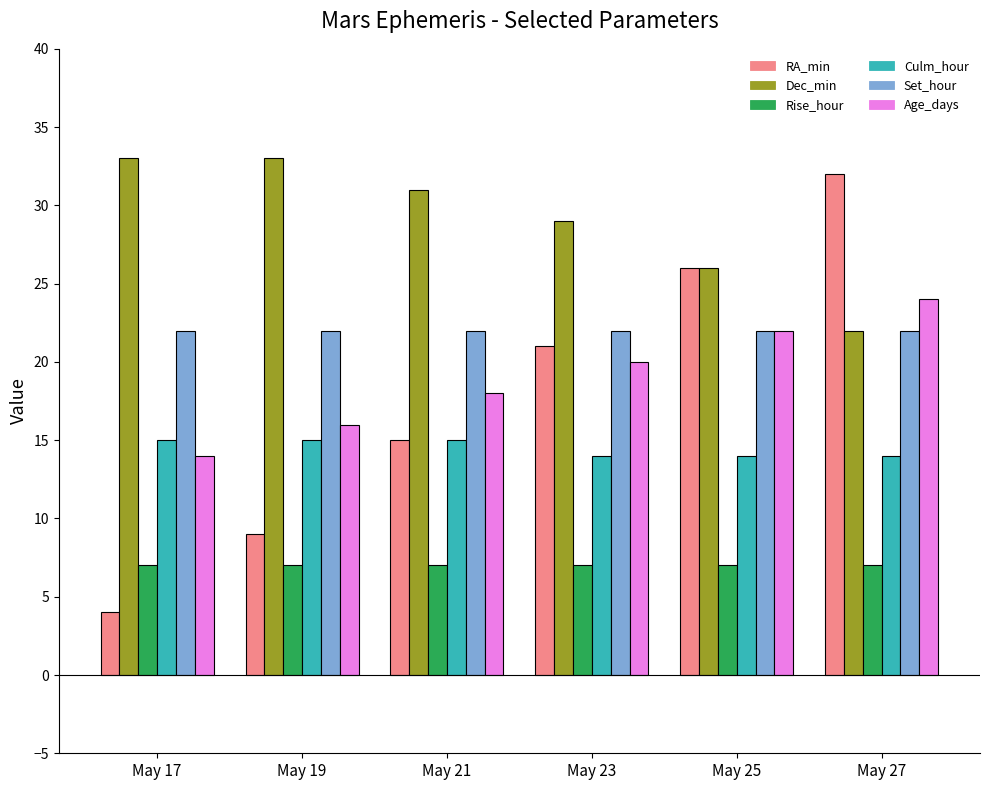

True or false: Dec_min has a value of 16 at May 23.

False